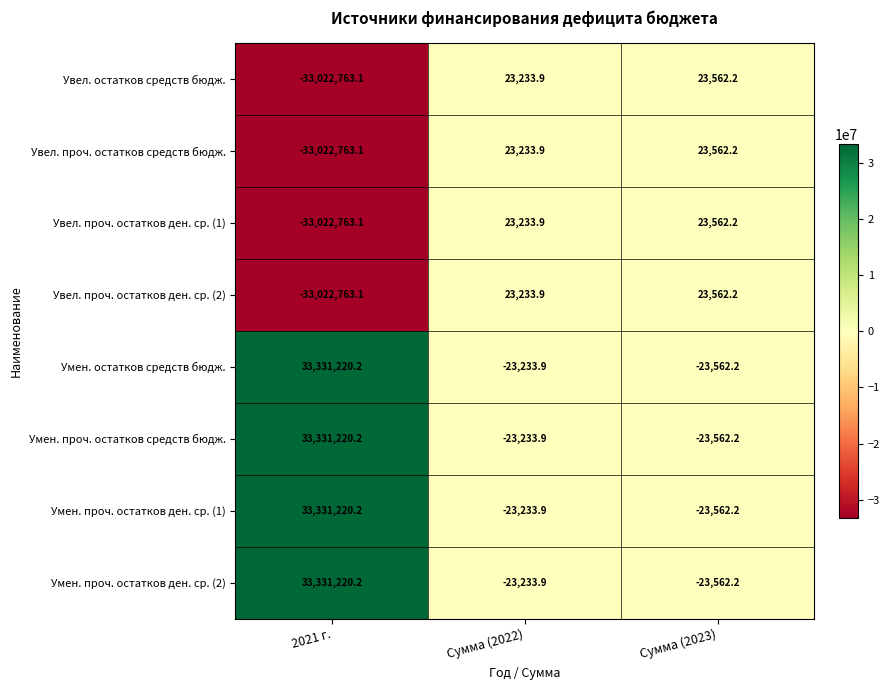

True or false: Увел. проч. остатков ден. ср. (2) has a value of 23233.9 at Сумма (2022).

True